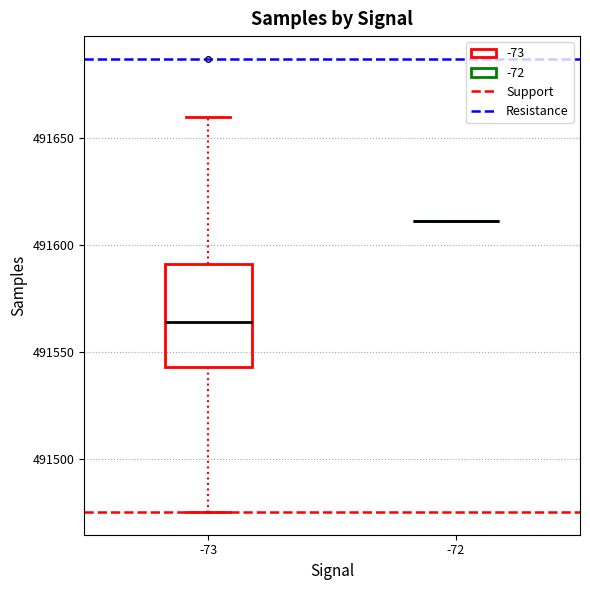

Reading left to right, read every box against the y-axis: the position of its median line, the range the box covers, and the ends of its whiskers. The values are not printed on the chart, so give them approximately, as read against the axis.

-73: median 491565, box 491545 to 491590, whiskers 491475 to 491660
-72: box collapsed to a line at 491610, whiskers 491610 to 491610